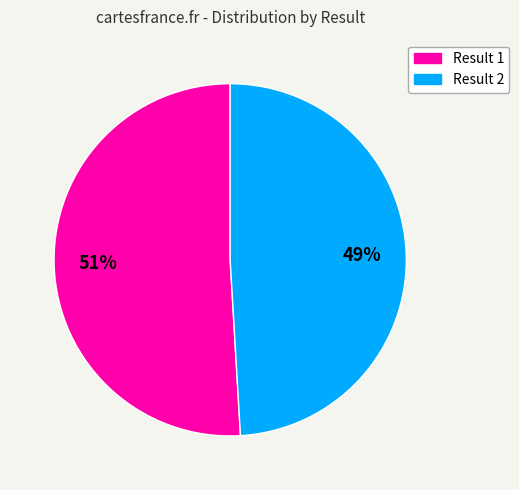

Does any single category account for the majority?

Yes